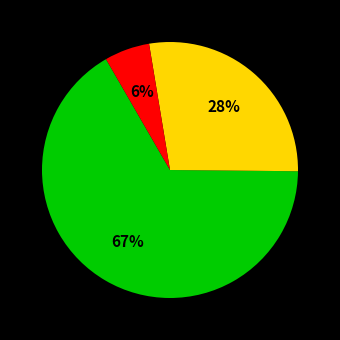

To the nearest percent, what is the average slice percentage?

33%